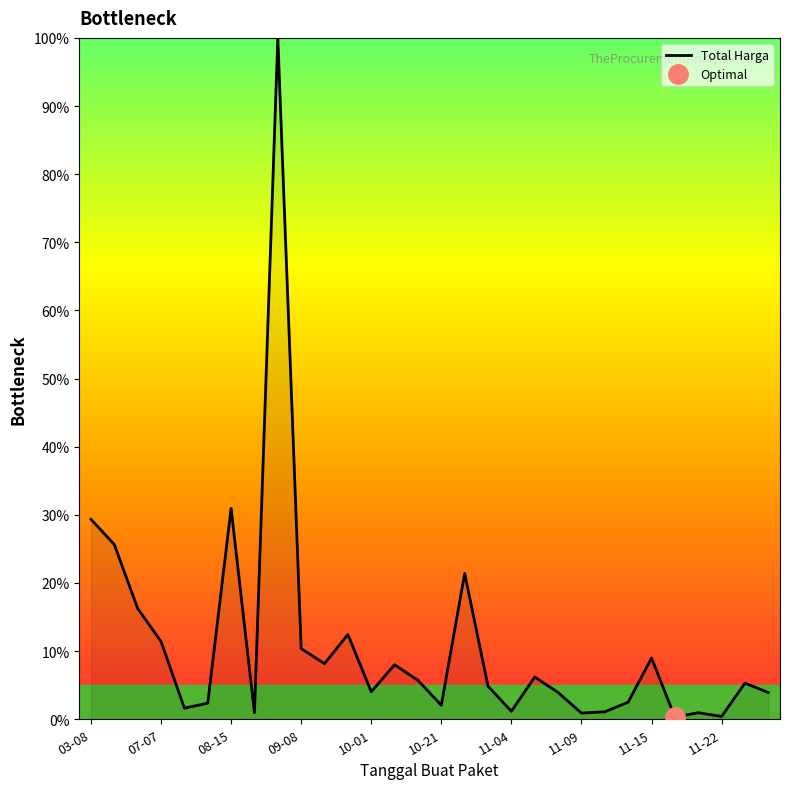

Reading right to left, list all the values displayed in this chart.

3.9	5.3	0.4	1.0	0.3	9.0	2.5	1.1	0.9	3.9	6.2	1.2	4.8	21.4	2.1	5.7	8.0	4.0	12.5	8.2	10.4	100.0	1.0	31.0	2.4	1.6	11.4	16.3	25.6	29.4